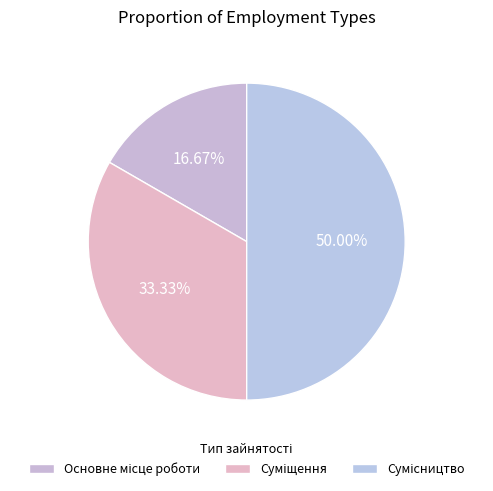

To the nearest percent, what portion does Суміщення represent?

33%